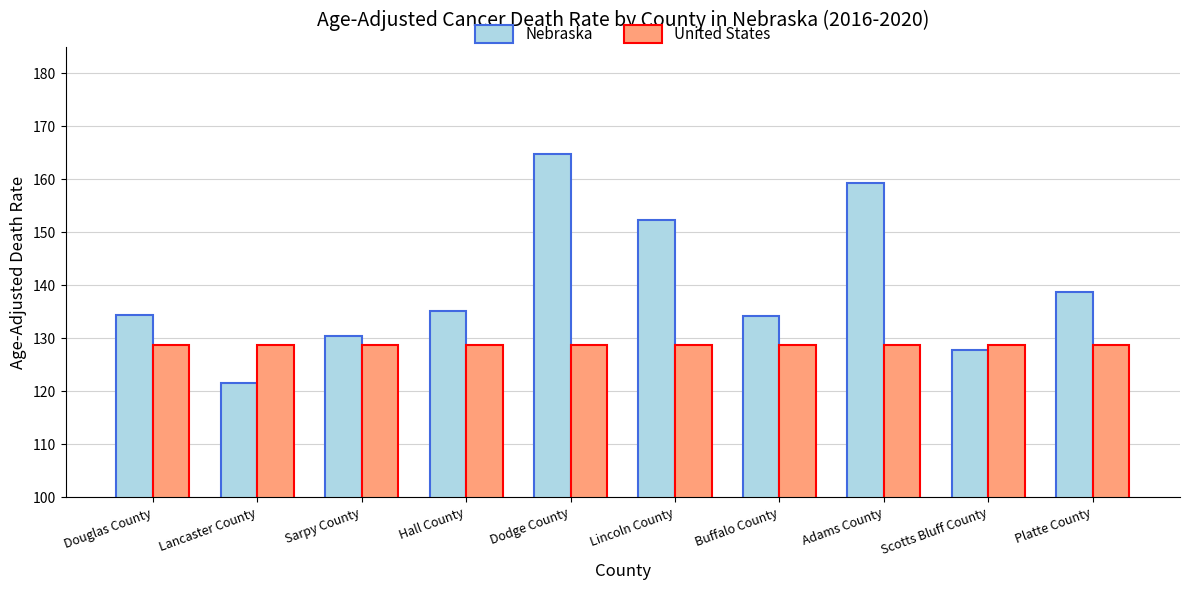

Which label corresponds to the smallest value in the chart?

Lancaster County